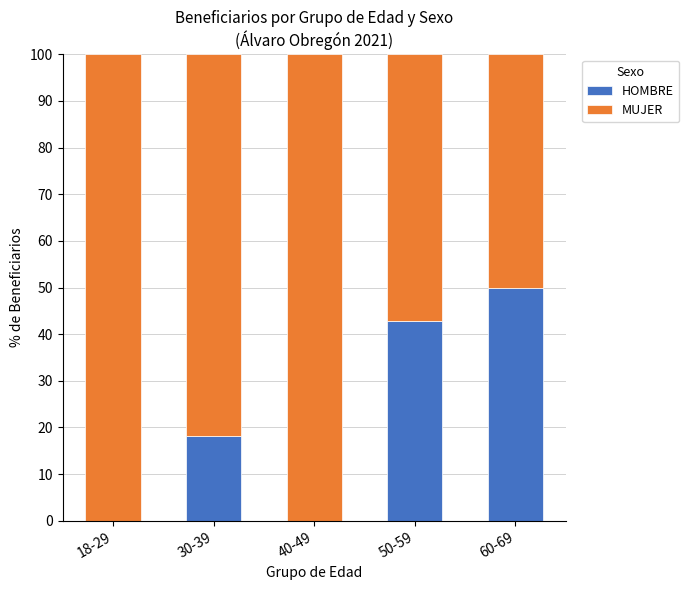

Which category has the highest value in the HOMBRE series?

60-69